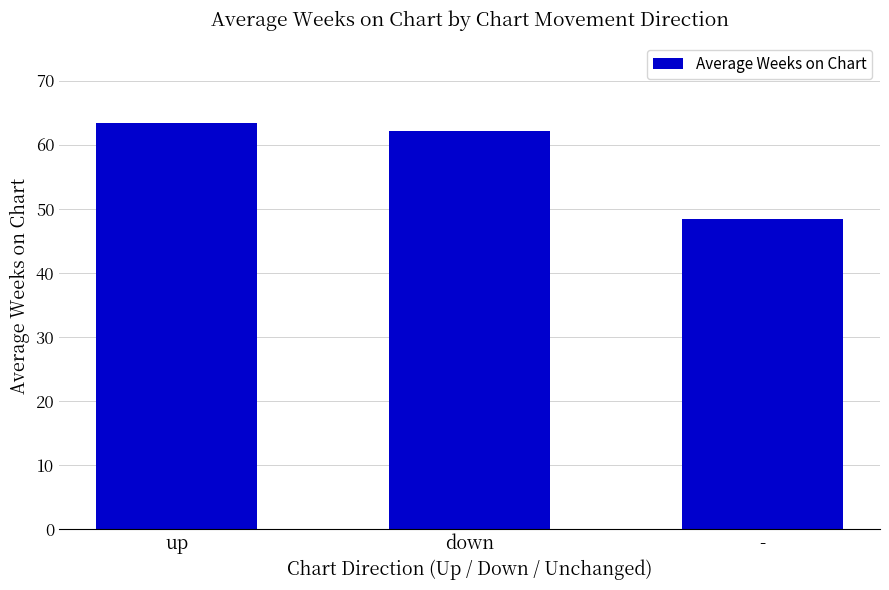

What is the ratio of the value at - to the value at down?

0.8